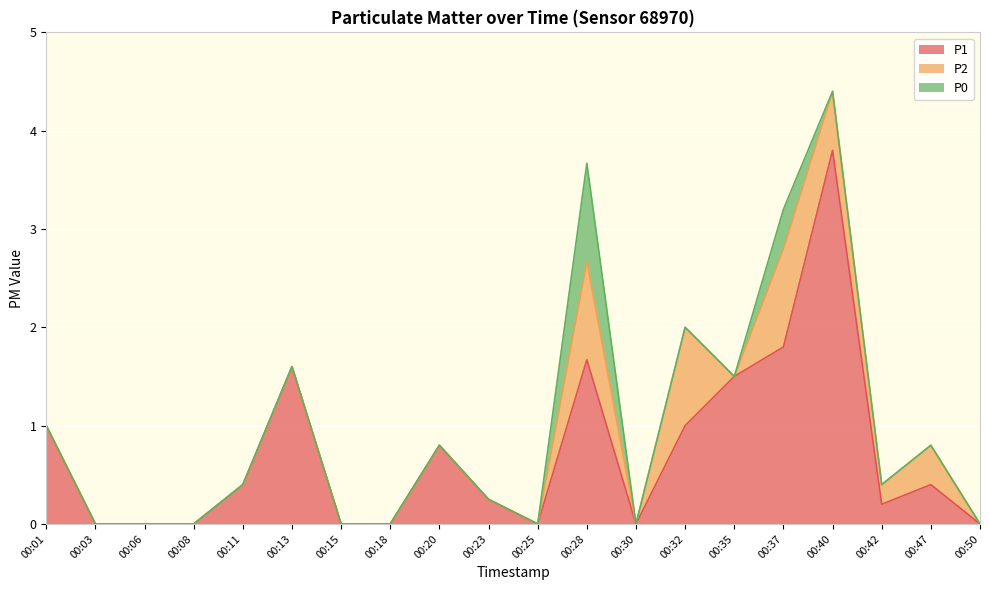

How many categories are shown in the chart?

20